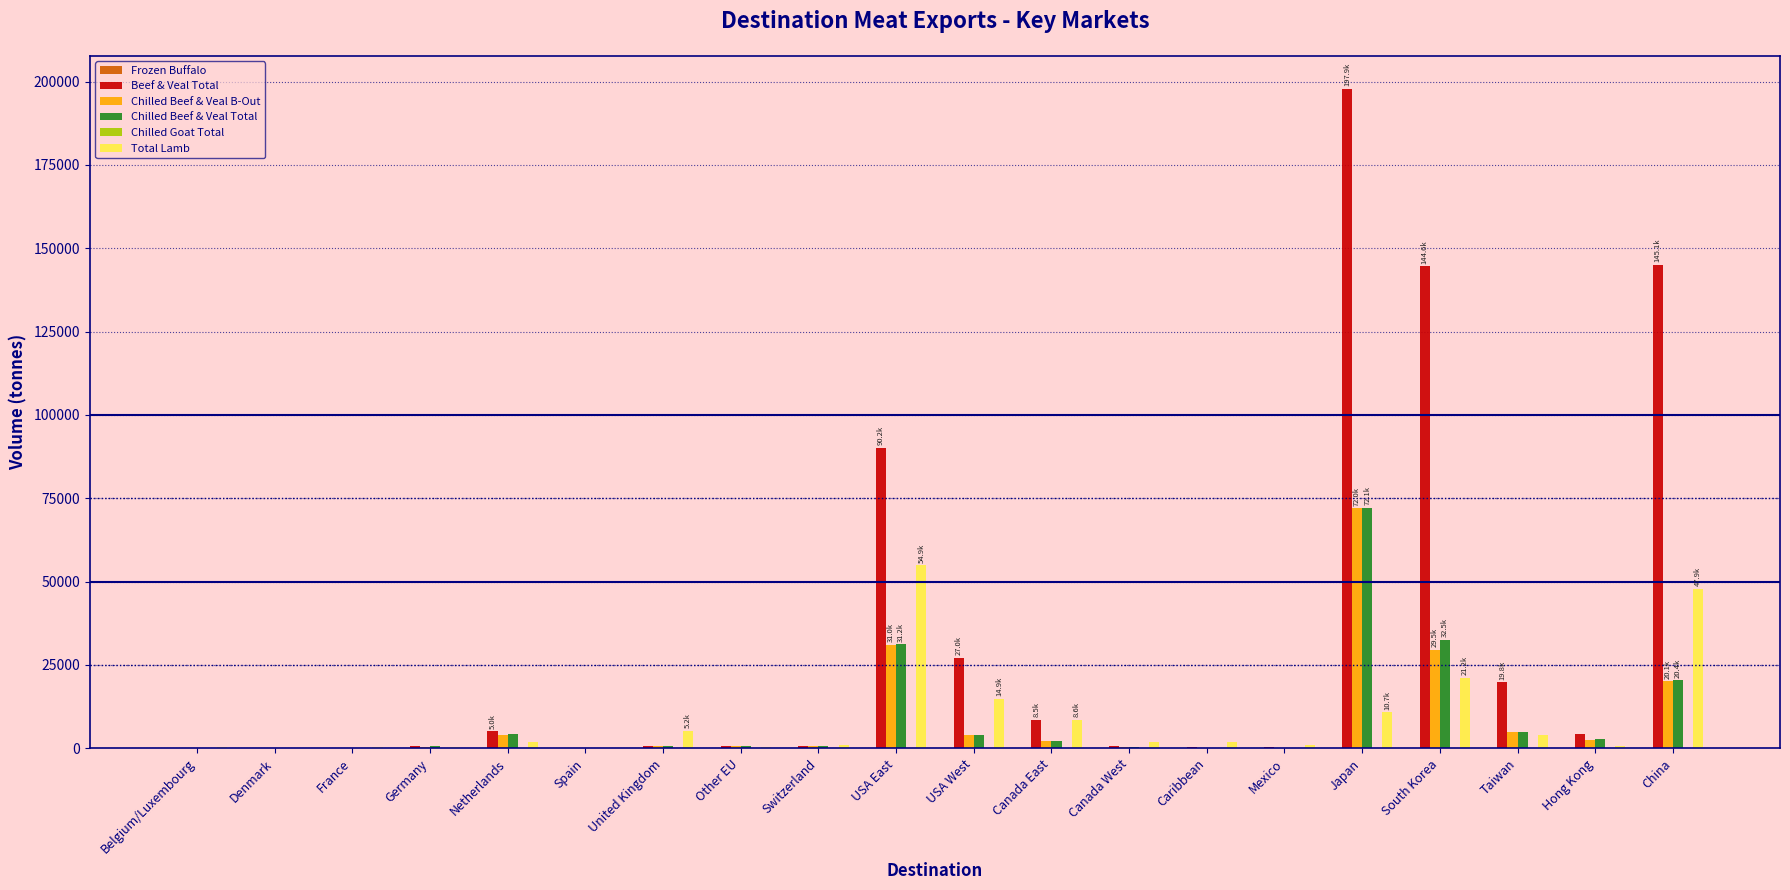

Which label corresponds to the largest value in the chart?

Japan